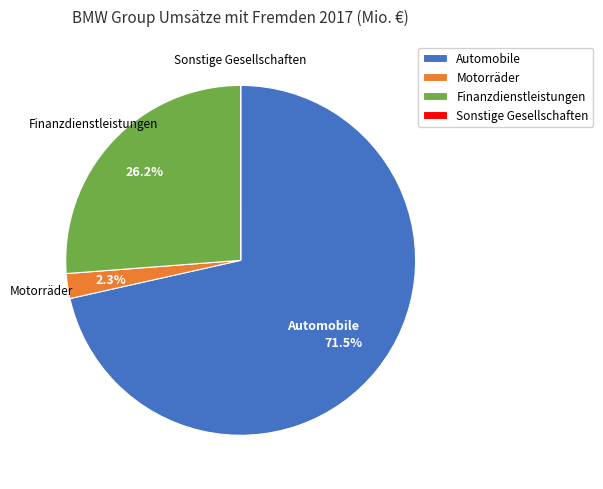

What portion of the pie excludes Finanzdienstleistungen?

73.8%